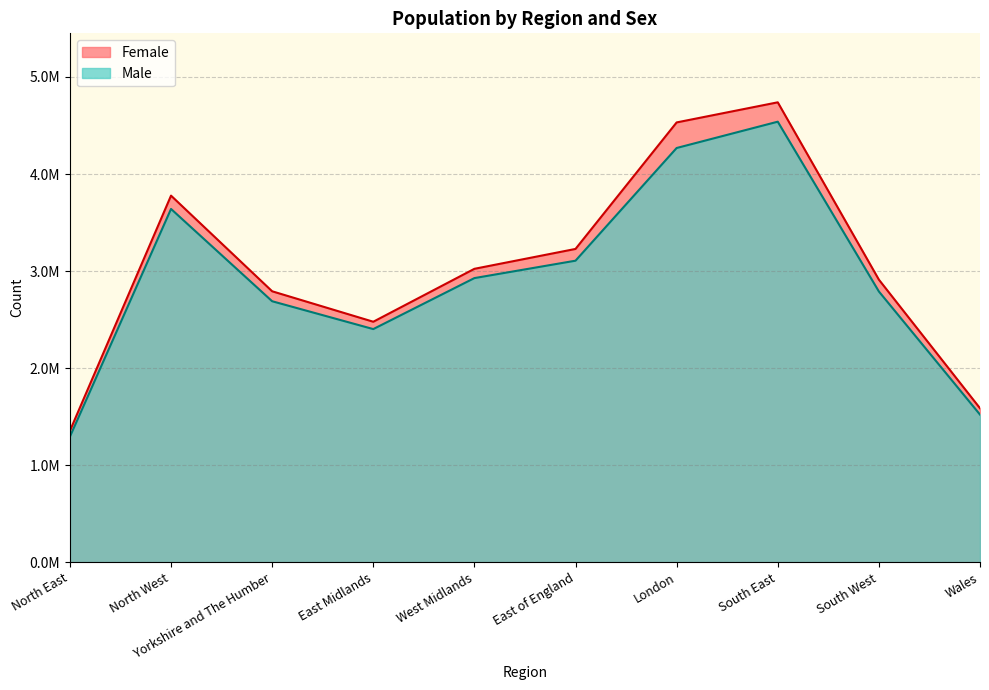

At which category is the sum across all series the highest?

South East